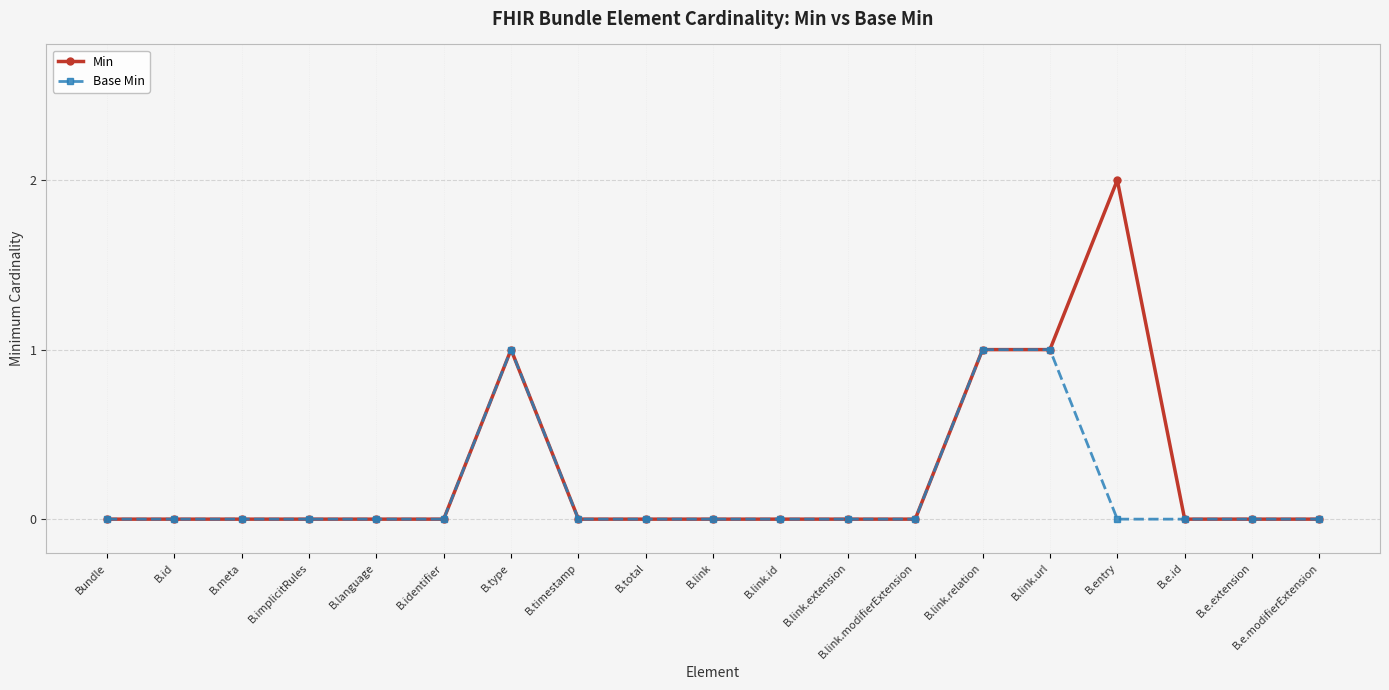

Which series has the widest spread of values?

Min